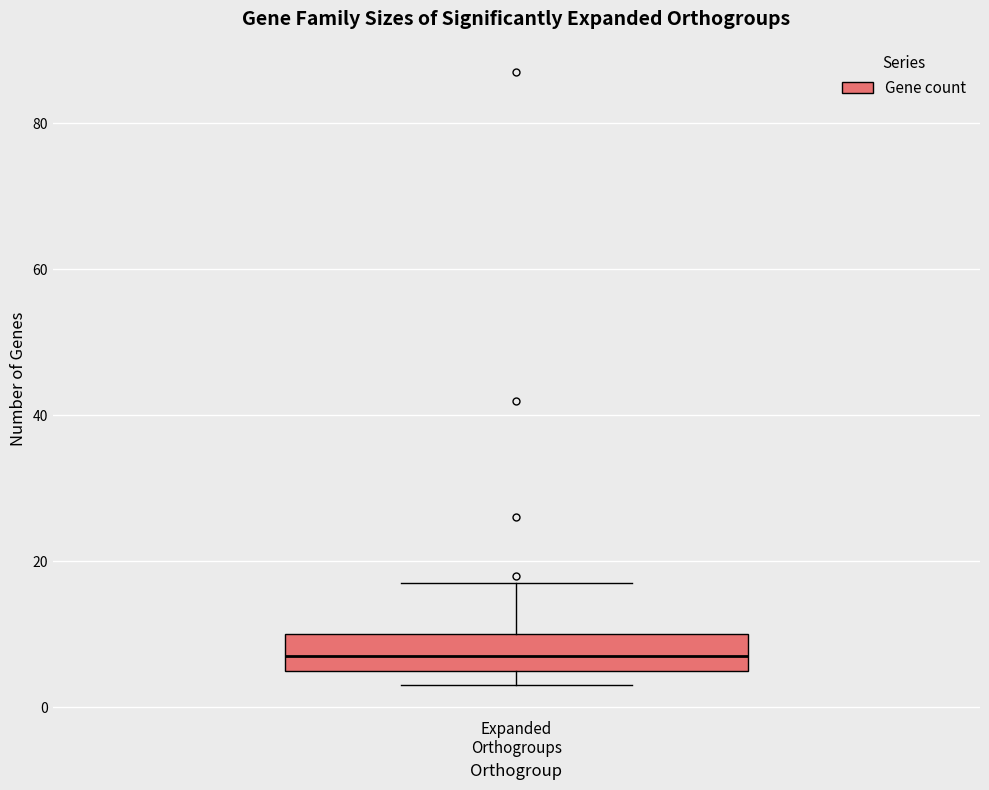

Read this box plot against the y-axis: the position of the median line, the range covered by the box, and the ends of both whiskers. The values are not printed on the chart, so give them approximately, as read against the axis.

median 8, box 6 to 10, whiskers 4 to 18